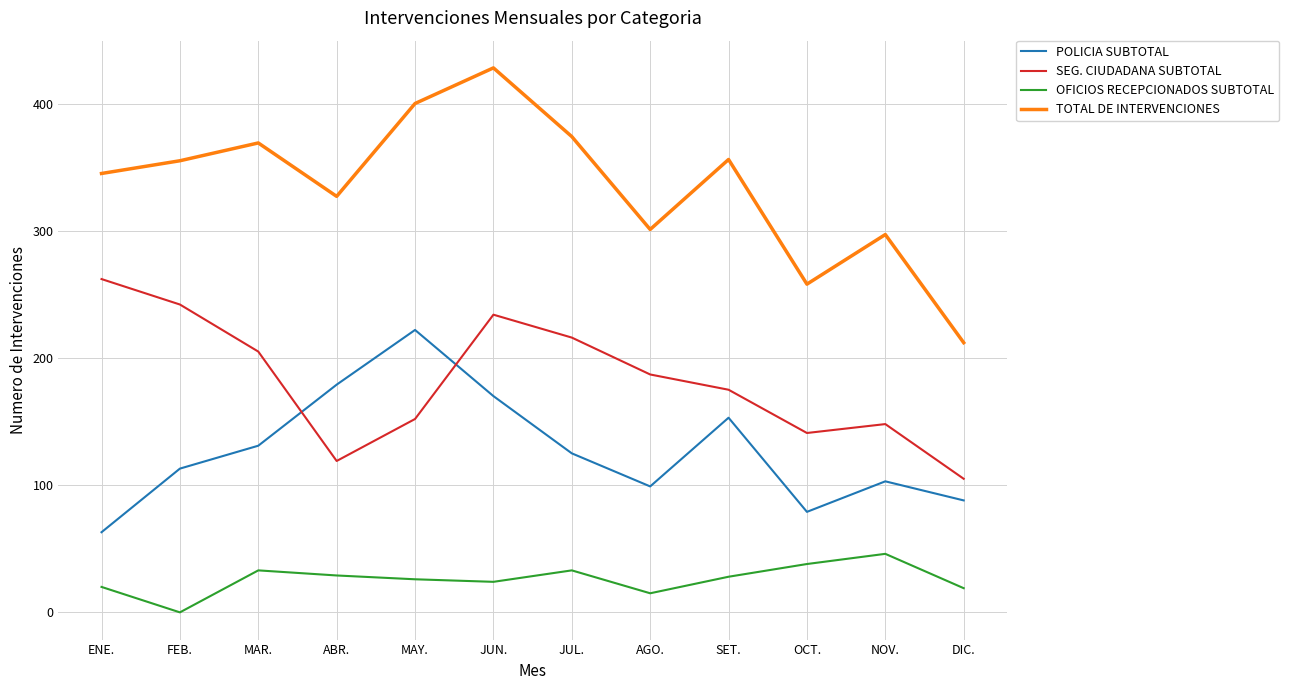

How many series are shown in this chart?

4